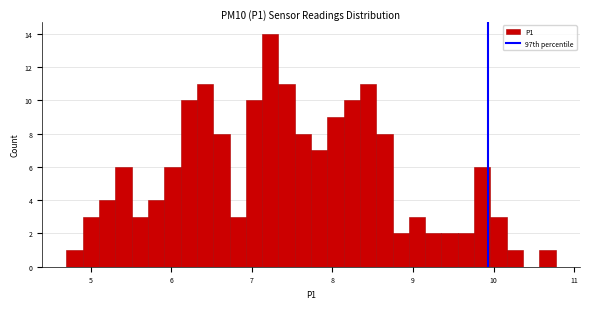

Around what value on the x-axis is the tallest bar? Give the approximate position of its centre, as read against the axis.

7.2